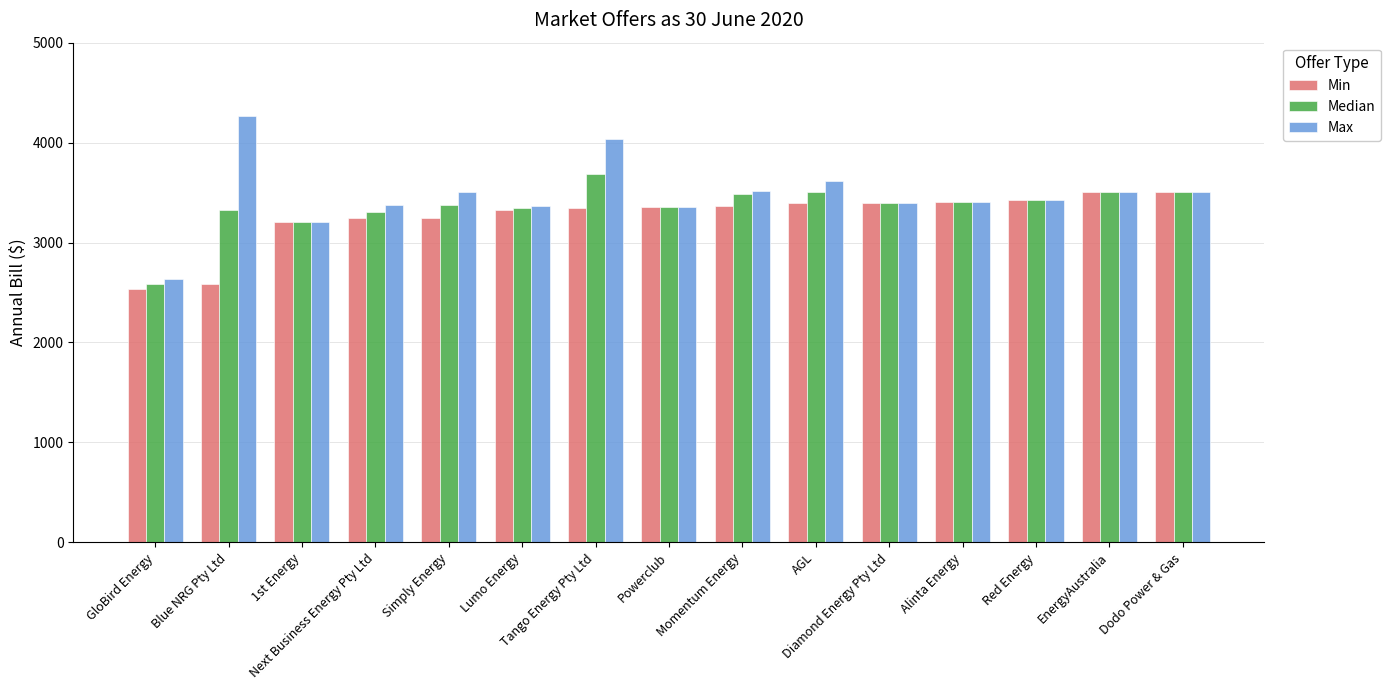

What is the label of the 7th bar from the left?

Tango Energy Pty Ltd